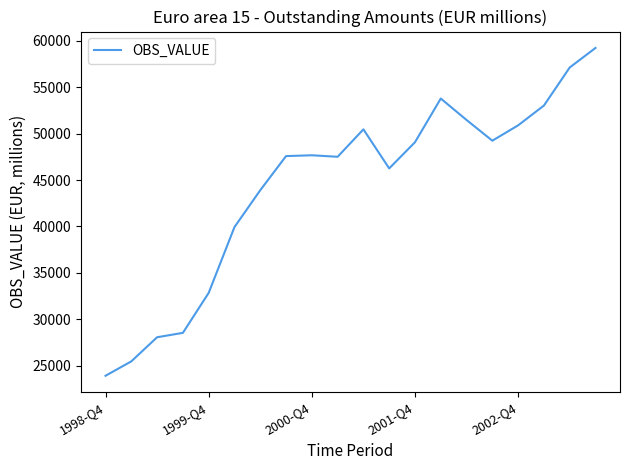

What is the difference between the second highest and second lowest values?

31689.3